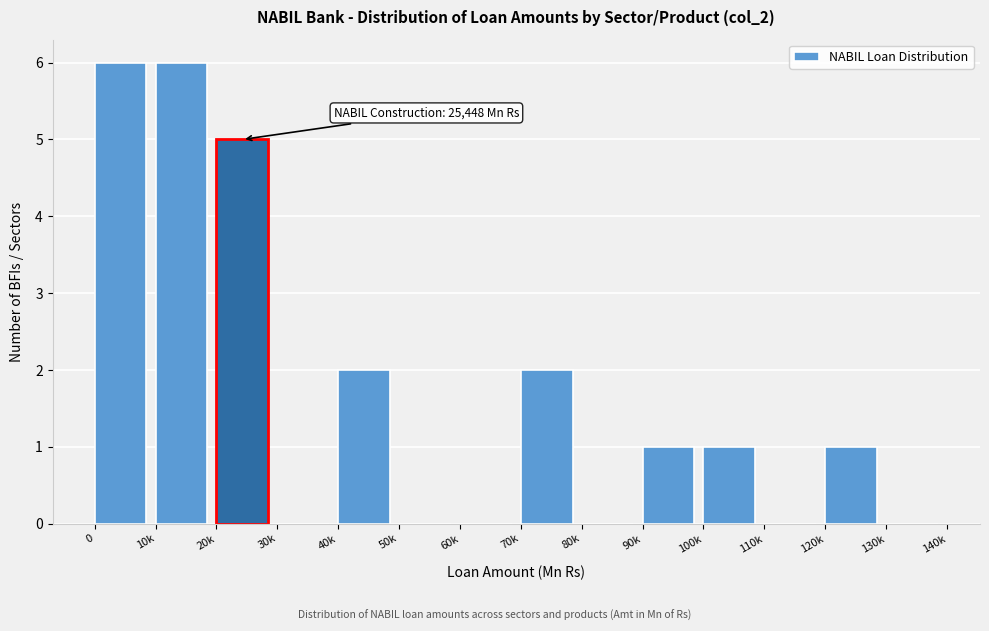

Reading right to left, what are all the values shown in this chart?

130k=0	120k=1	110k=0	100k=1	90k=1	80k=0	70k=2	60k=0	50k=0	40k=2	30k=0	20k=5	10k=6	0=6